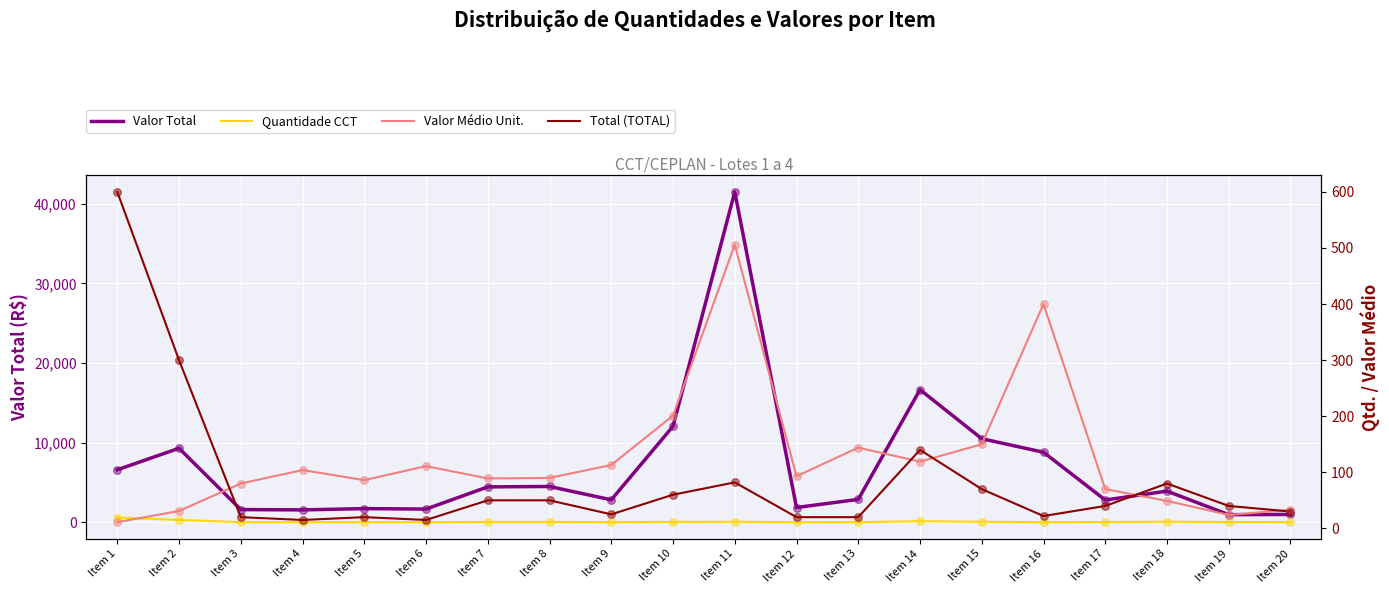

Which series contains the lowest Y value?

Valor Médio Unit.